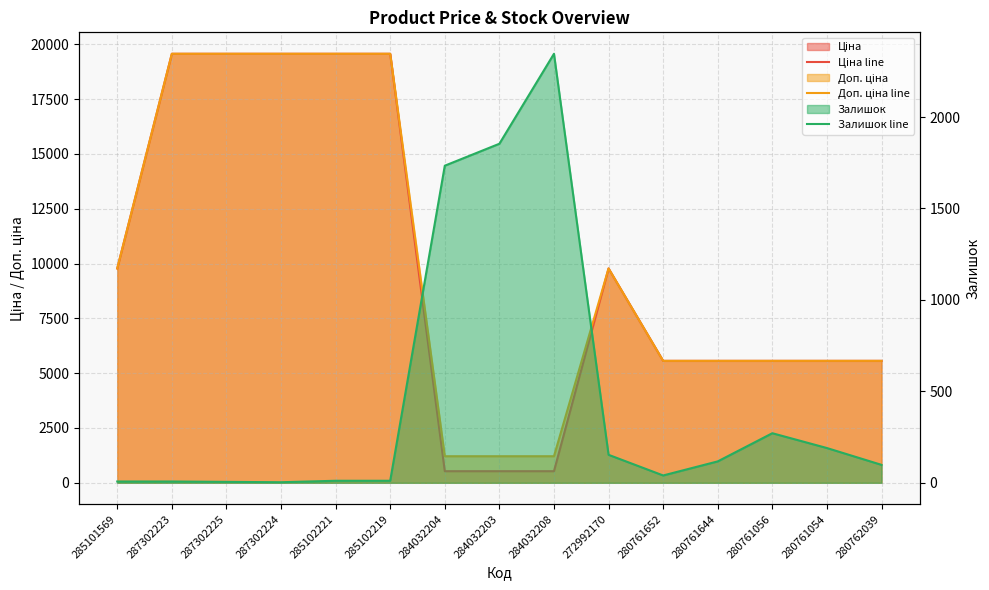

What is the highest value of the Доп. ціна line series?

19564.9